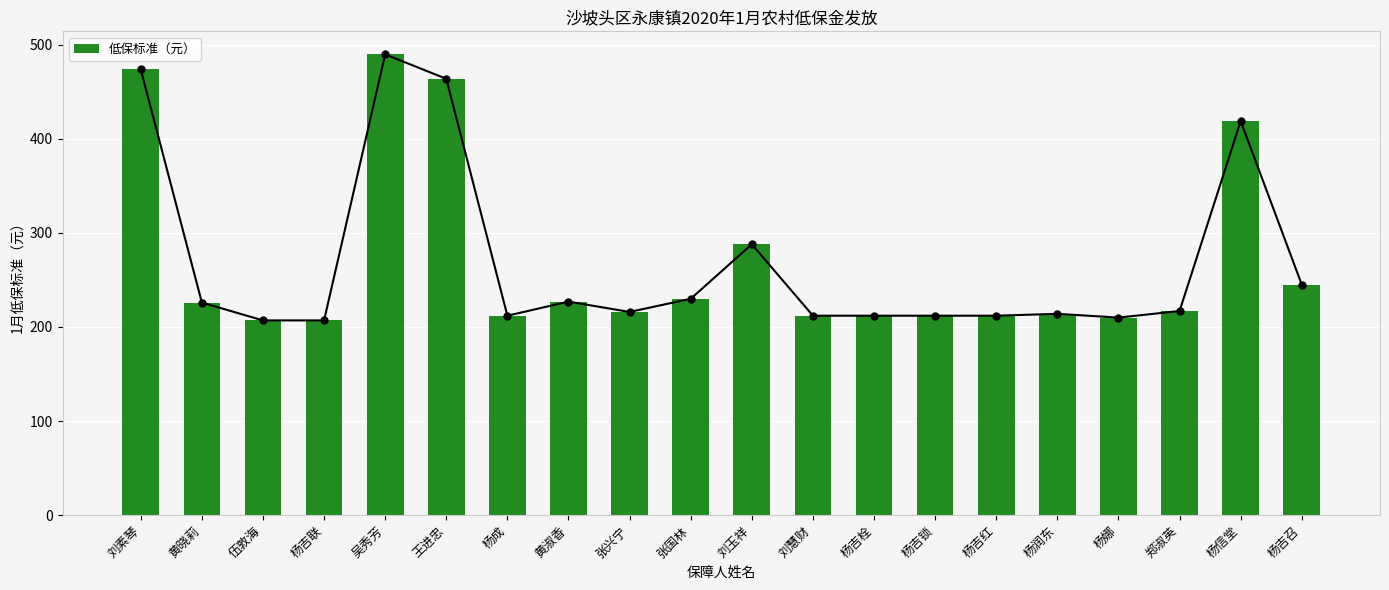

The value at 张兴宁 is 296. True or false?

False